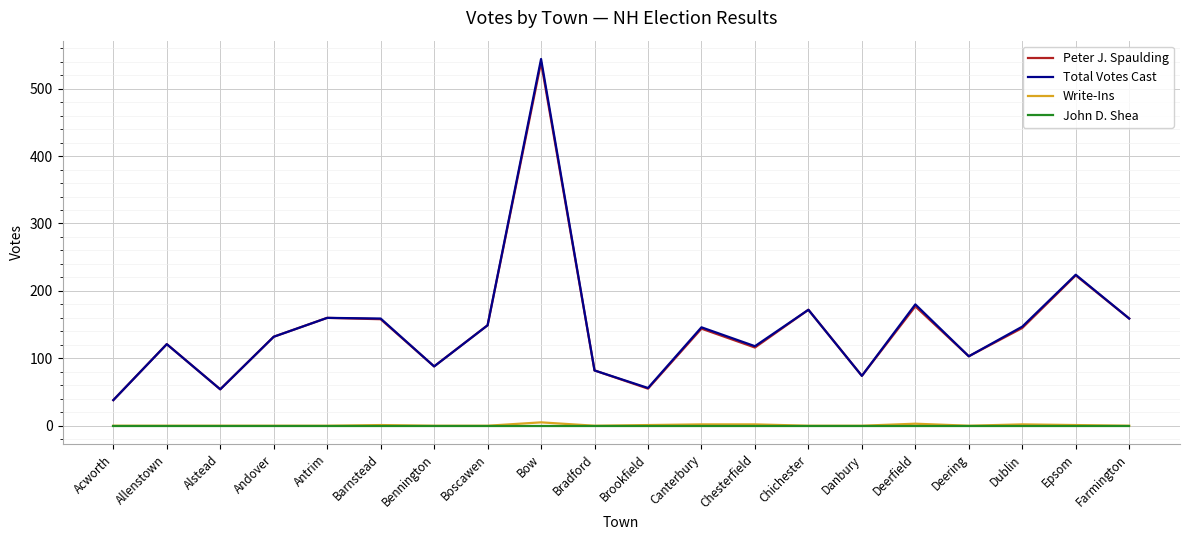

True or false: Peter J. Spaulding and John D. Shea intersect in this chart.

False